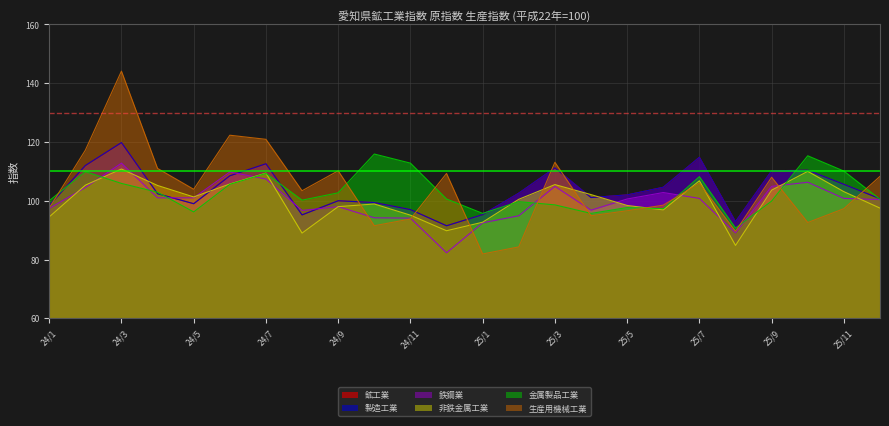

In 鉱工業, how many points are lower than both neighbors (excluding endpoints)?

5